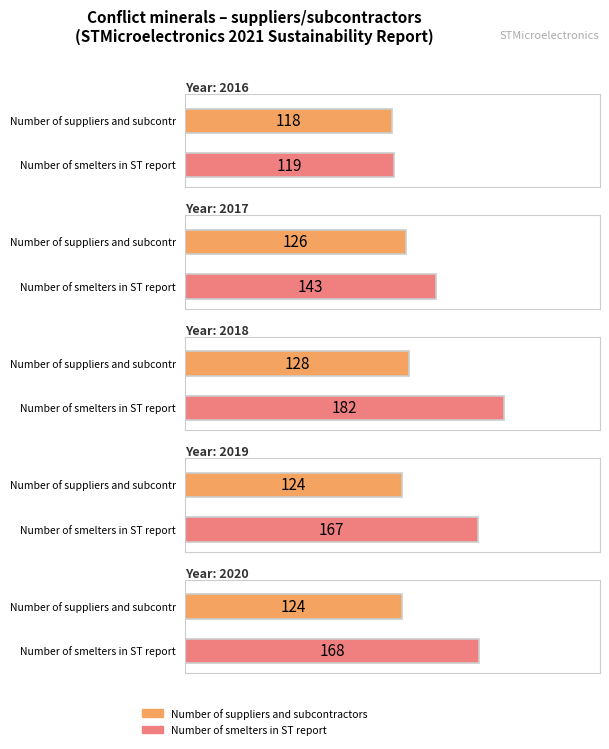

How many data points in Number of suppliers and subcontractors are less than 124?

1